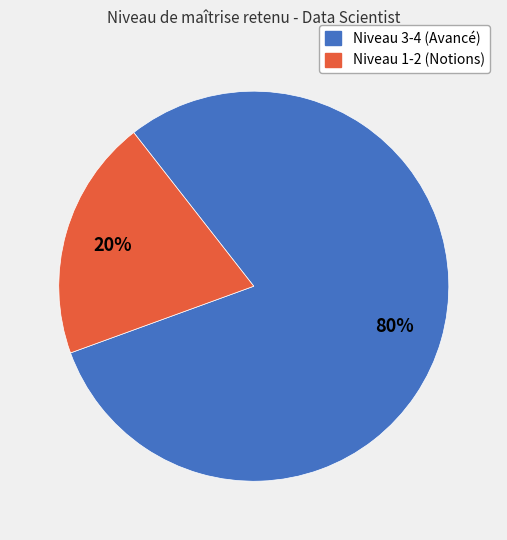

Is there a majority slice in this chart?

Yes